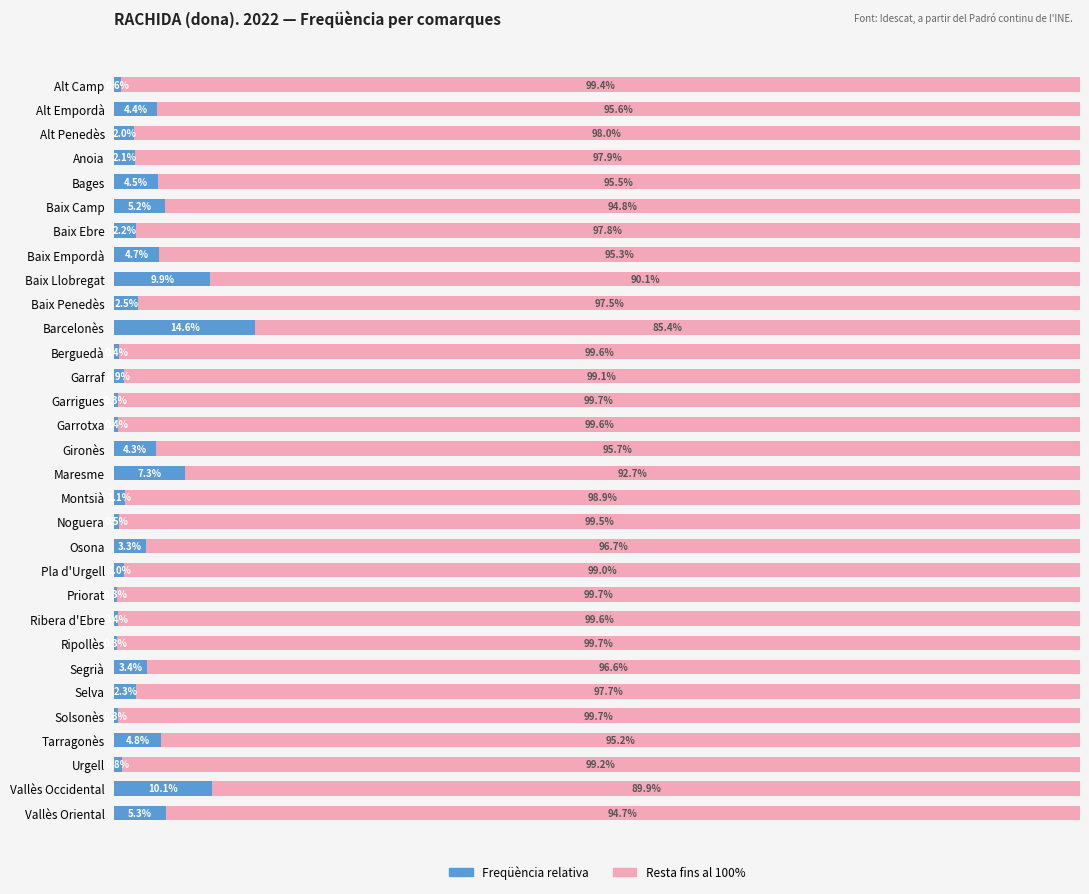

What is the total value across all series at Pla d'Urgell?

100.0